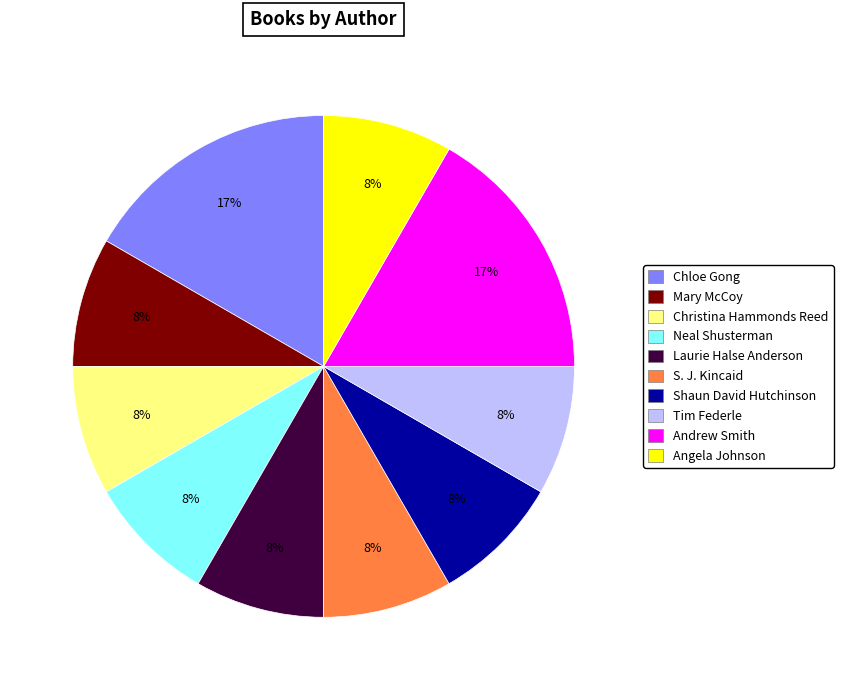

How many segments does this pie chart have?

10